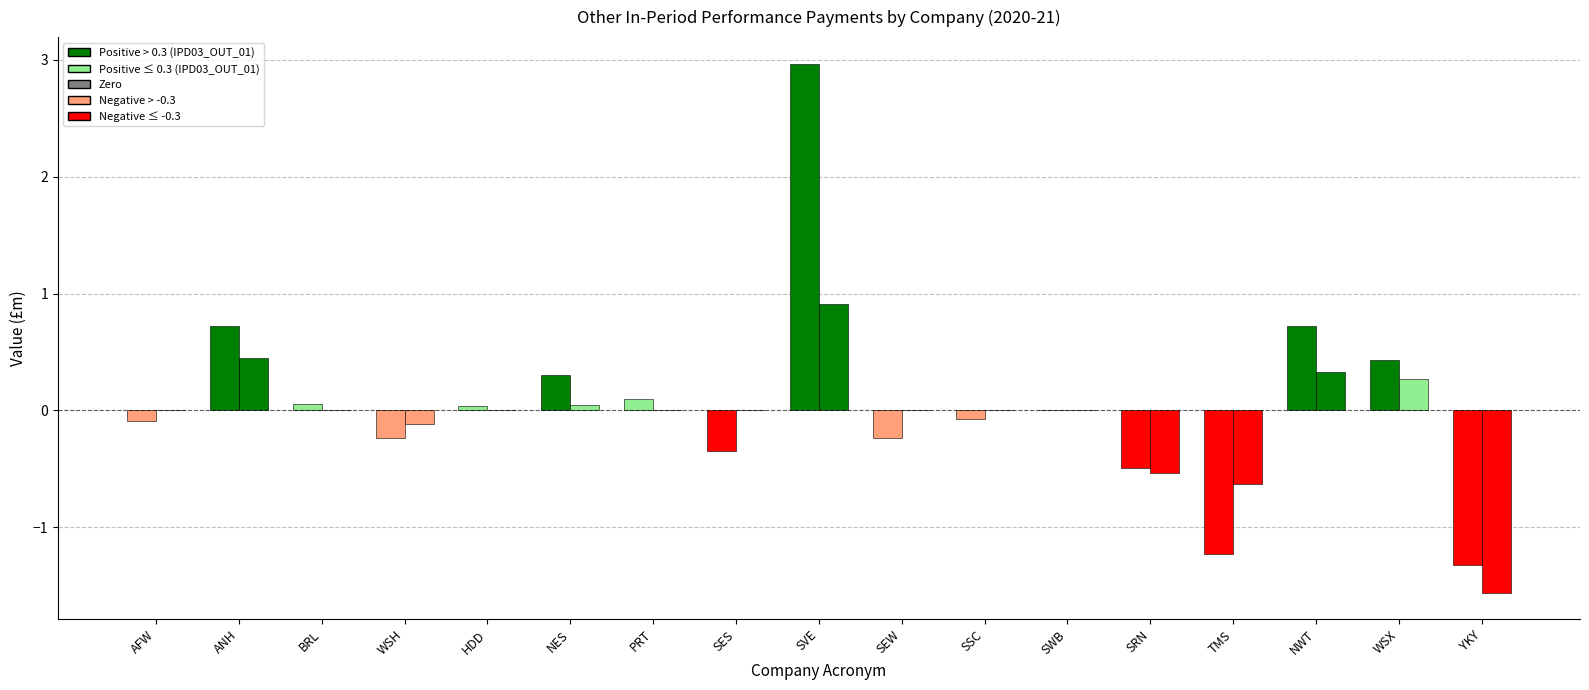

How many categories are shown in the chart?

17